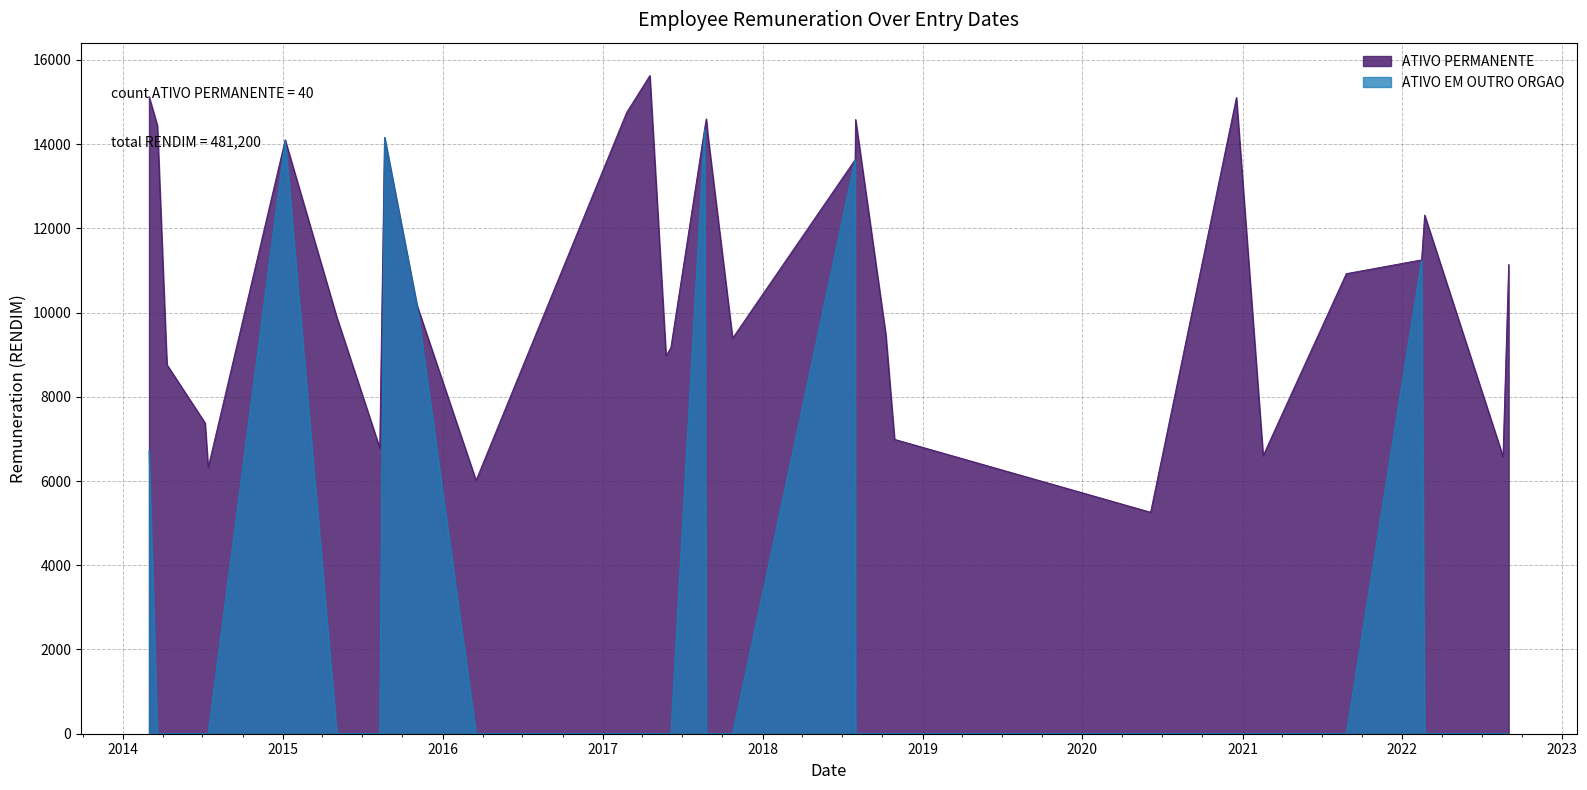

True or false: ATIVO EM OUTRO ORGAO and ATIVO PERMANENTE intersect in this chart.

False